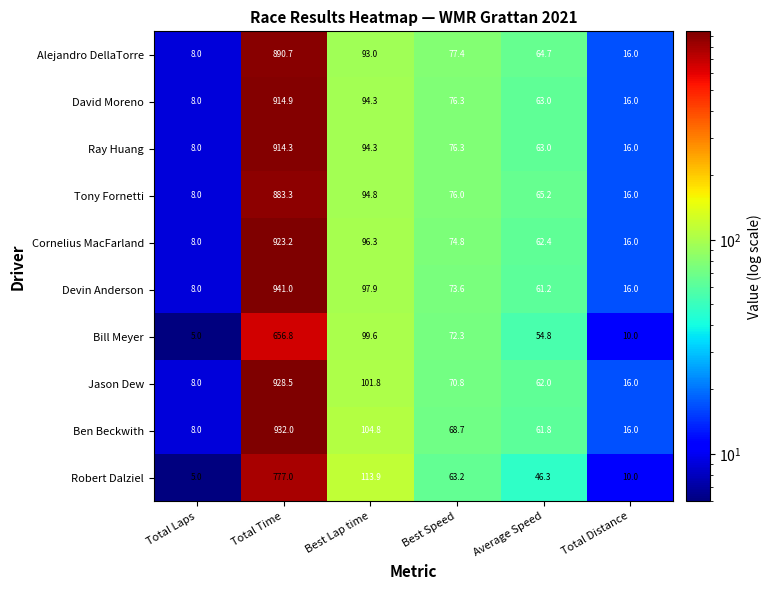

What is the greatest value displayed?

941.0